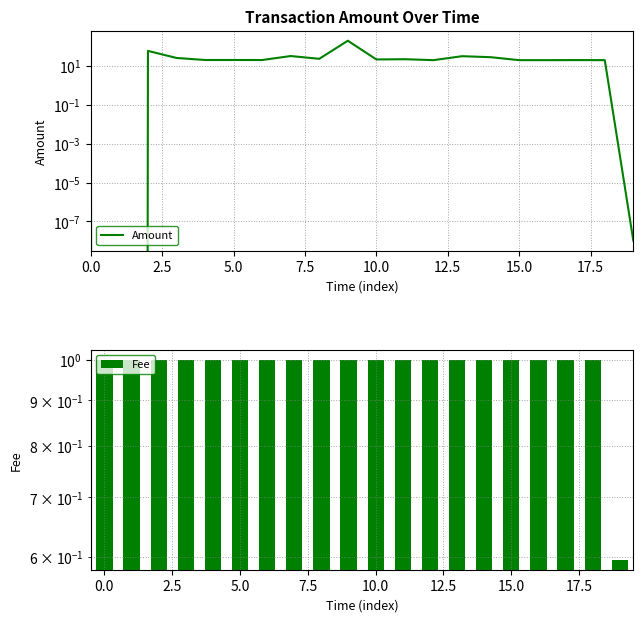

Are the bars horizontal?

No